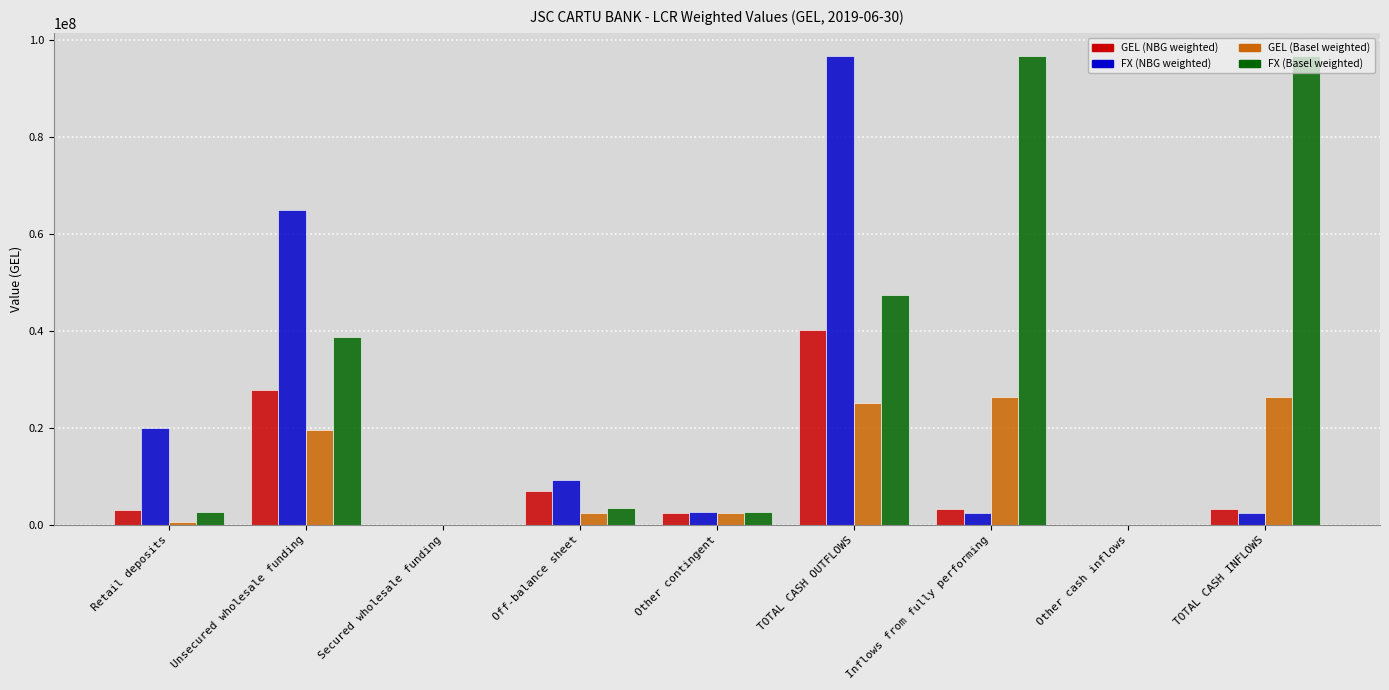

How many groups of bars are there?

9